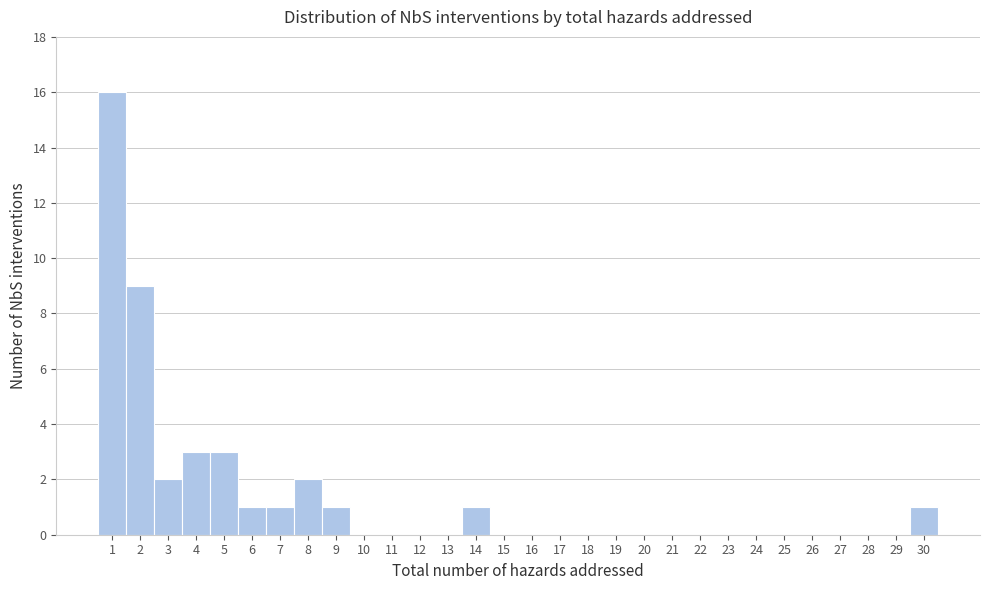

How tall is the bar that spans 0.5 to 1.5 on the x-axis? The values are not printed on the chart, so give them approximately, as read against the axis.

16